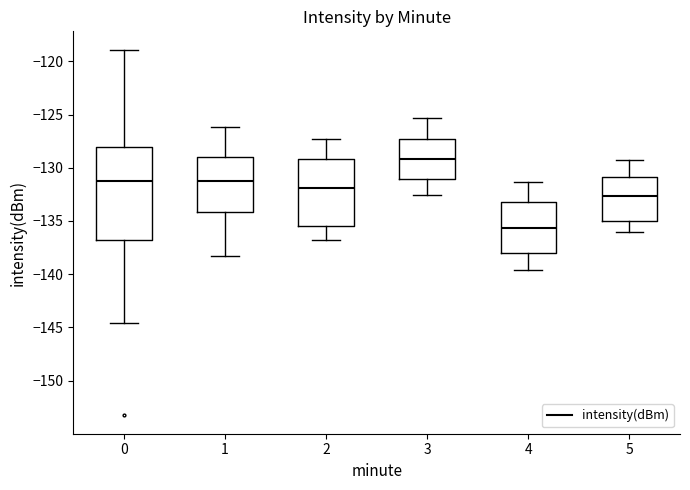

Reading left to right, transcribe this box plot: for each box, give where its median line is, the range the box spans, and where its two whiskers end, as read against the y-axis. The values are not printed on the chart, so give them approximately, as read against the axis.

0: median -131.0, box -137.0 to -128.0, whiskers -144.5 to -119.0
1: median -131.5, box -134.0 to -129.0, whiskers -138.5 to -126.0
2: median -132.0, box -135.5 to -129.0, whiskers -137.0 to -127.5
3: median -129.0, box -131.0 to -127.0, whiskers -132.5 to -125.5
4: median -135.5, box -138.0 to -133.0, whiskers -139.5 to -131.5
5: median -132.5, box -135.0 to -131.0, whiskers -136.0 to -129.5